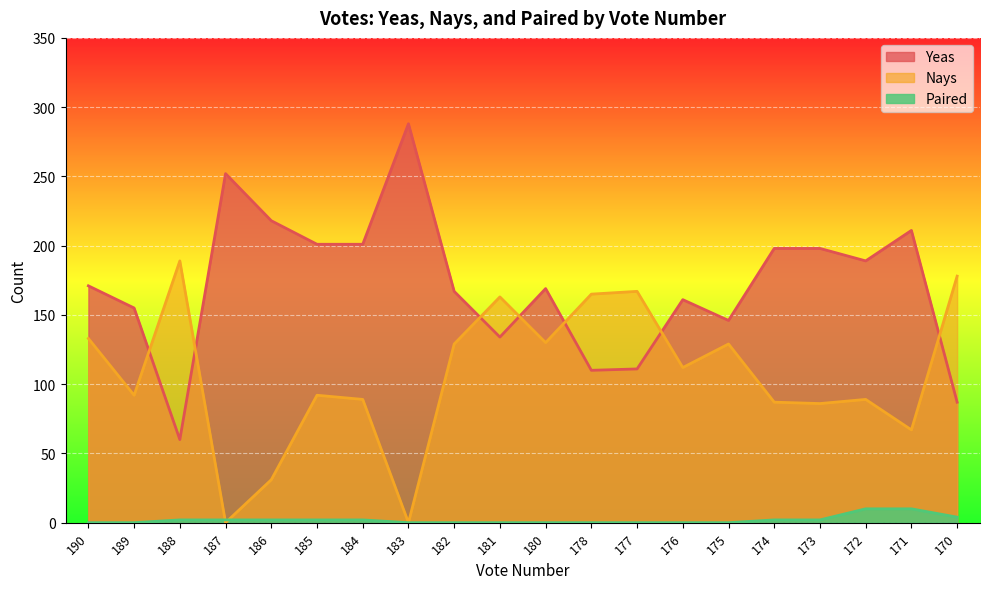

True or false: Nays has a value of 42 at 180.

False